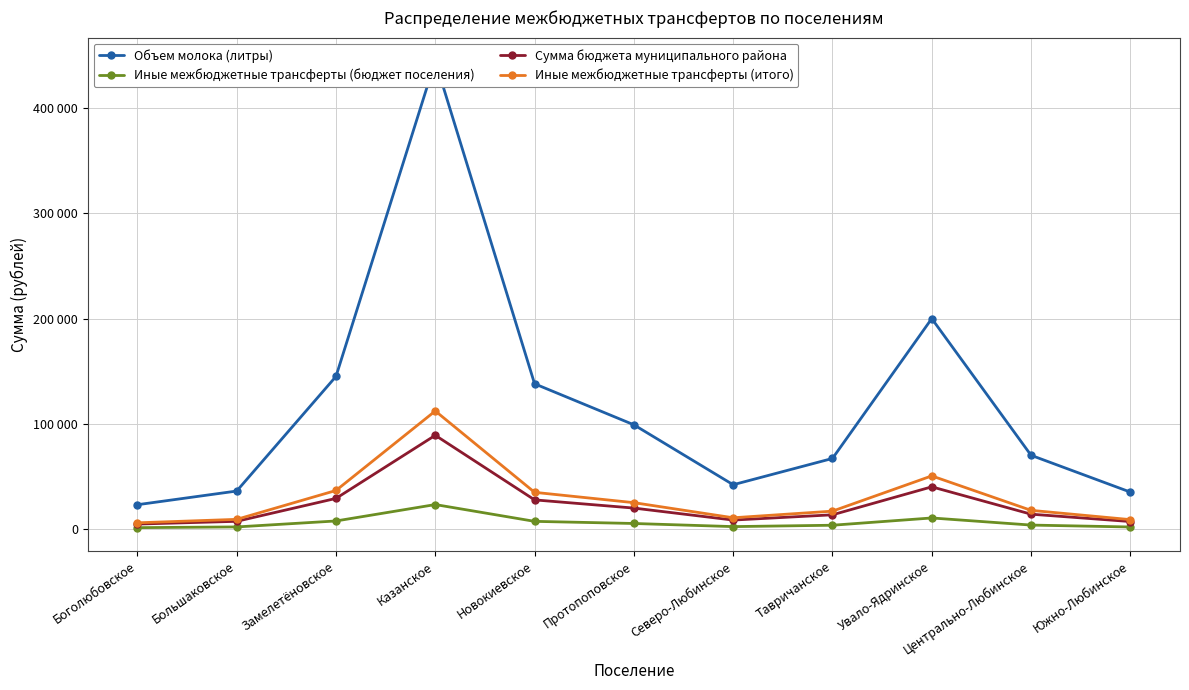

Does the chart have visible grid lines?

Yes